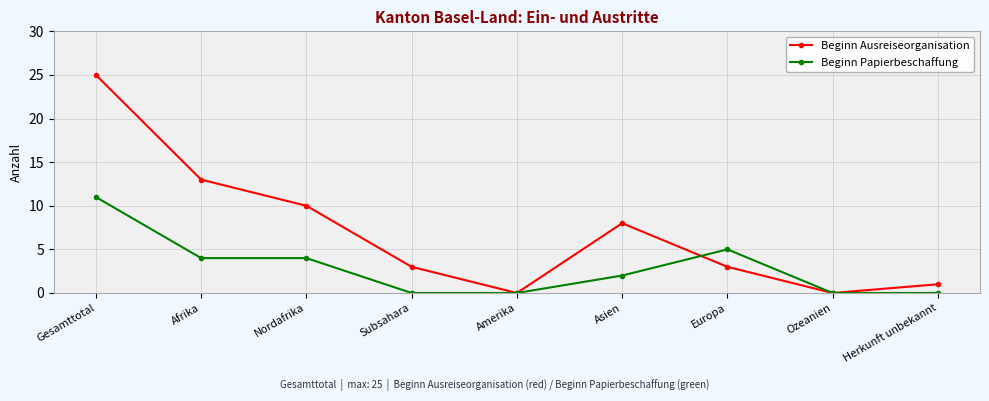

What is the label of the 6th point from the left?

Asien